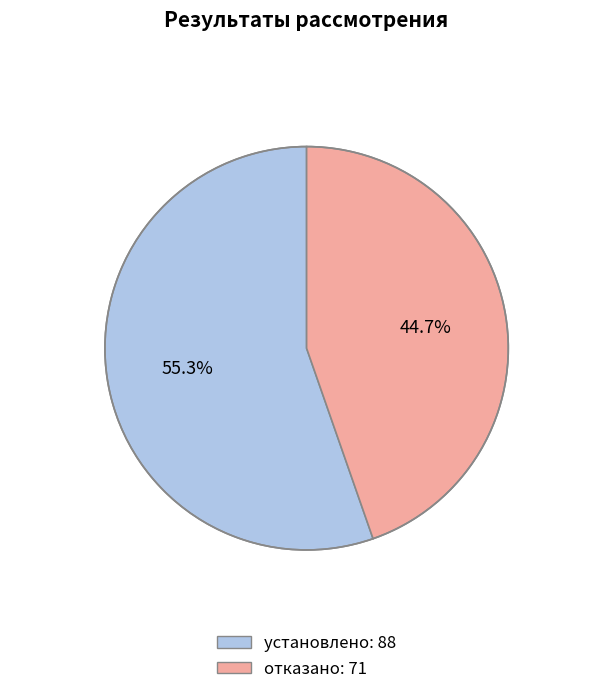

What percentage do установлено and отказано together represent?

100.0%